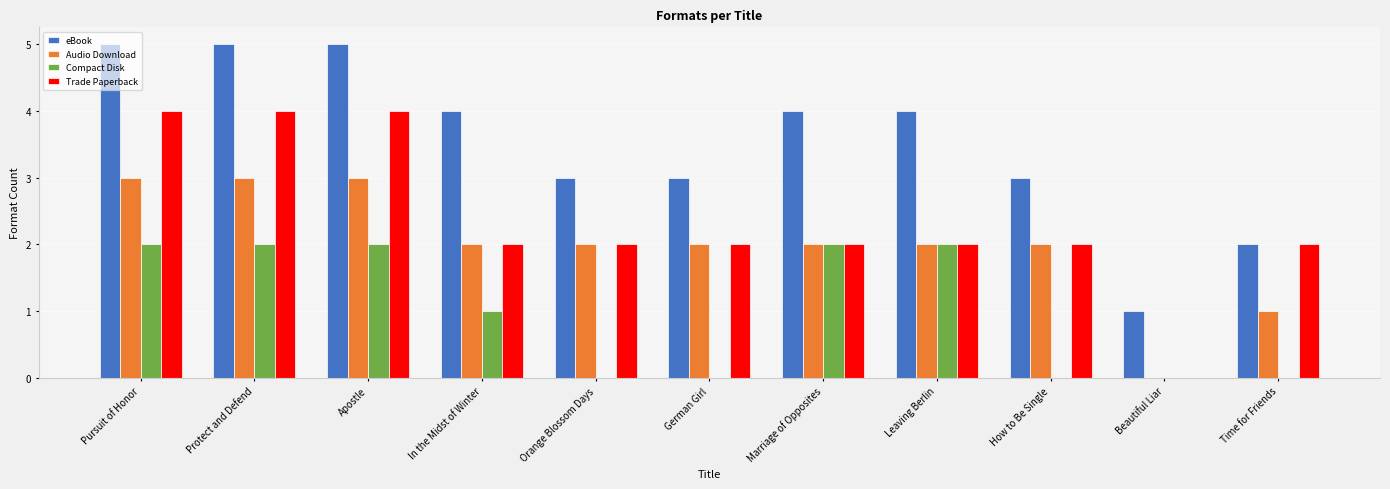

Reading left to right, what are all the values shown in this chart?

eBook: Pursuit of Honor=5	Protect and Defend=5	Apostle=5	In the Midst of Winter=4	Orange Blossom Days=3	German Girl=3	Marriage of Opposites=4	Leaving Berlin=4	How to Be Single=3	Beautiful Liar=1	Time for Friends=2
Audio Download: Pursuit of Honor=3	Protect and Defend=3	Apostle=3	In the Midst of Winter=2	Orange Blossom Days=2	German Girl=2	Marriage of Opposites=2	Leaving Berlin=2	How to Be Single=2	Beautiful Liar=0	Time for Friends=1
Compact Disk: Pursuit of Honor=2	Protect and Defend=2	Apostle=2	In the Midst of Winter=1	Orange Blossom Days=0	German Girl=0	Marriage of Opposites=2	Leaving Berlin=2	How to Be Single=0	Beautiful Liar=0	Time for Friends=0
Trade Paperback: Pursuit of Honor=4	Protect and Defend=4	Apostle=4	In the Midst of Winter=2	Orange Blossom Days=2	German Girl=2	Marriage of Opposites=2	Leaving Berlin=2	How to Be Single=2	Beautiful Liar=0	Time for Friends=2